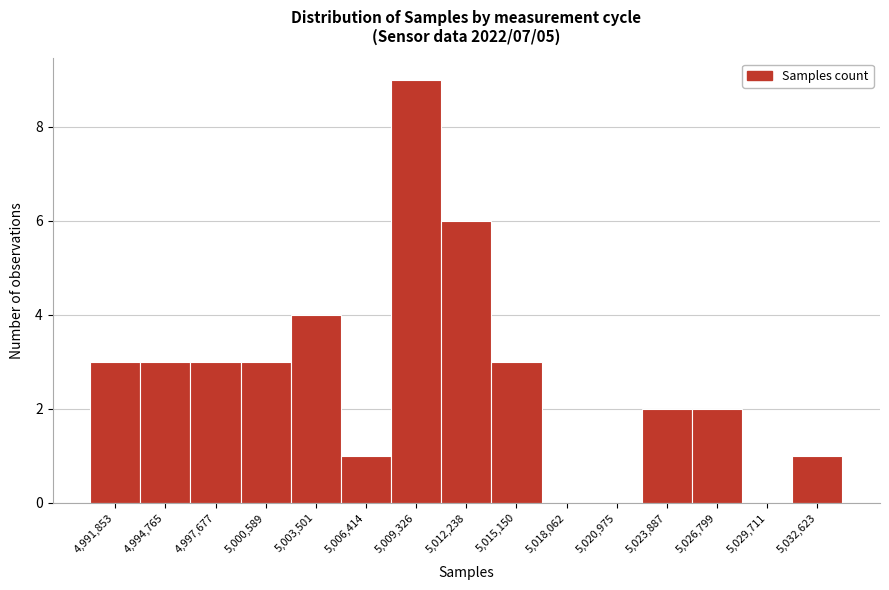

Which has a higher value, 5,032,623 or 4,997,677?

4,997,677